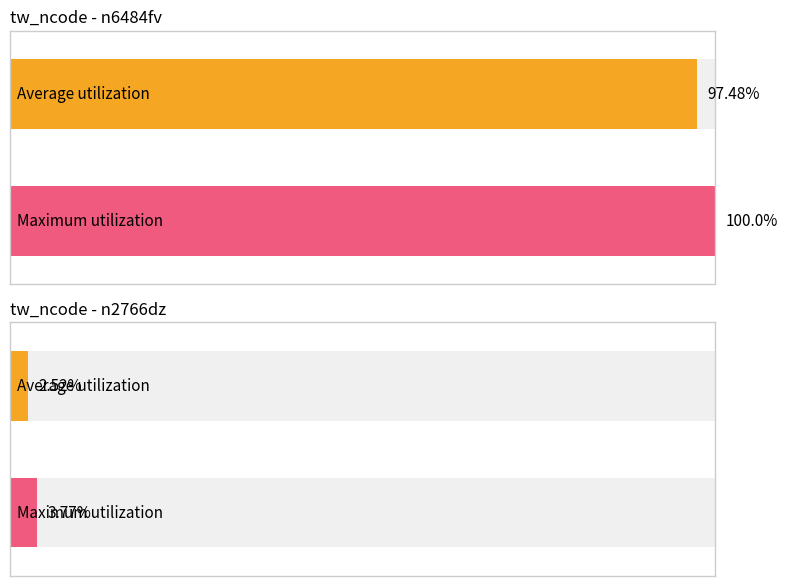

What position from the right is n2766dz?

1